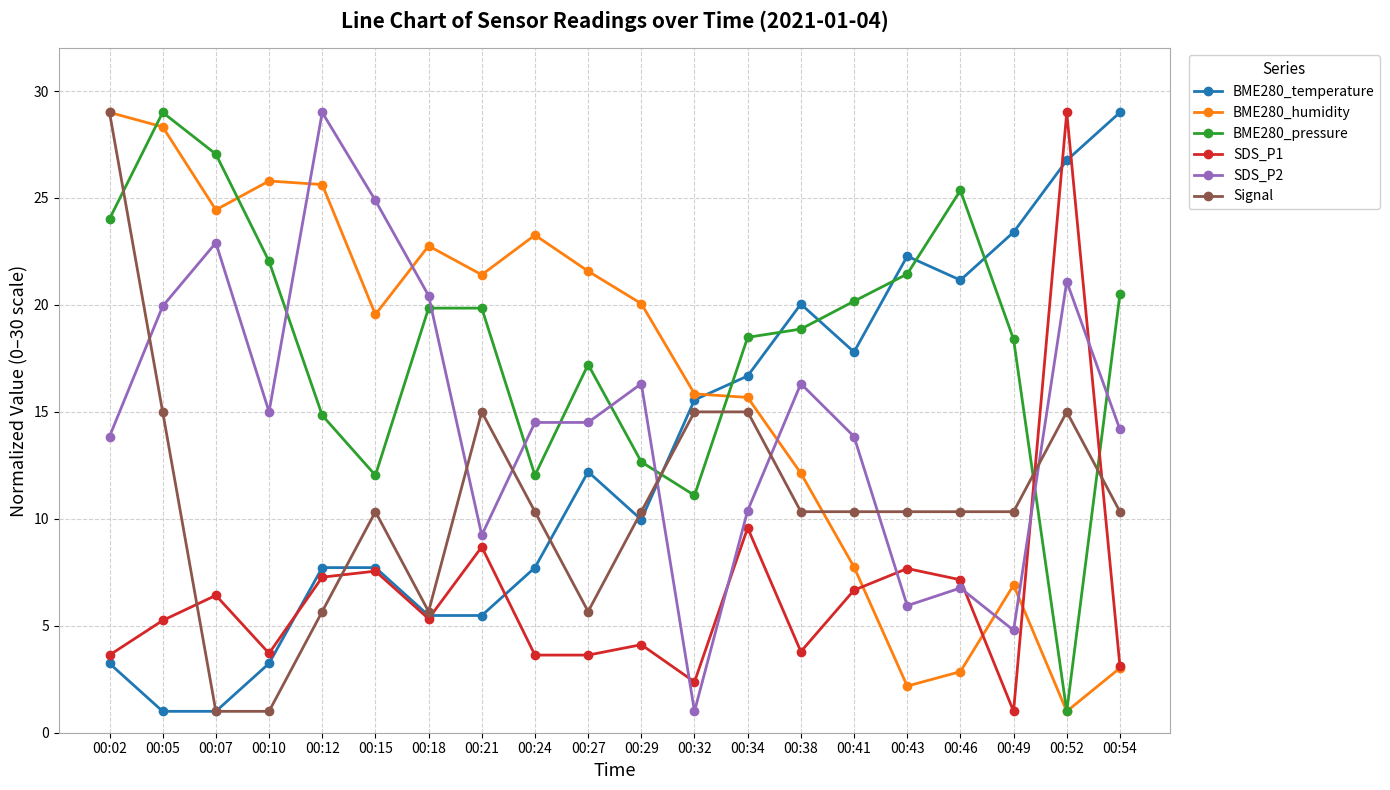

After their last crossing, which series has the higher values: SDS_P2 or Signal?

SDS_P2